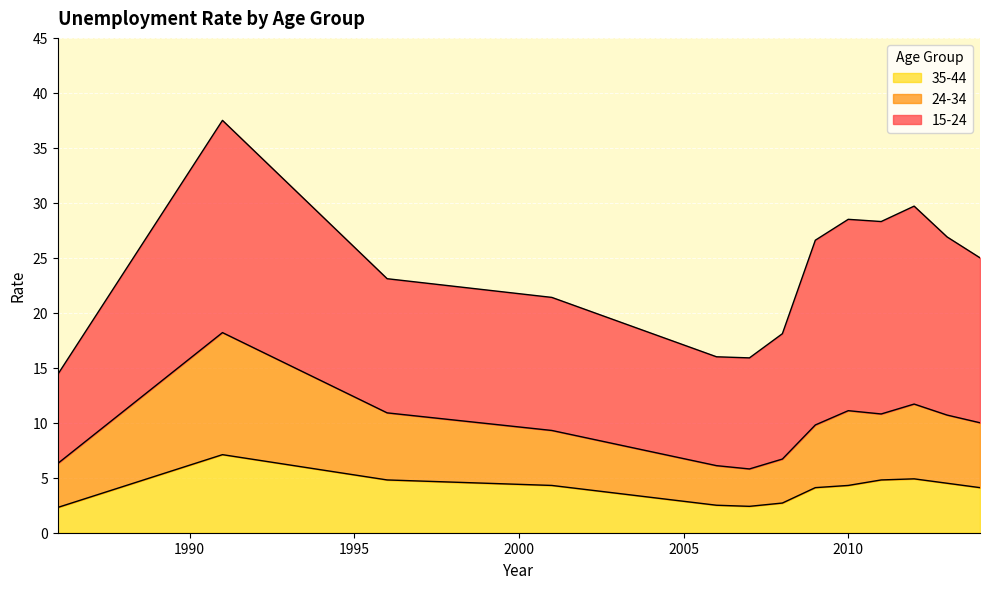

What is the lowest value of the 35-44 series?

2.3